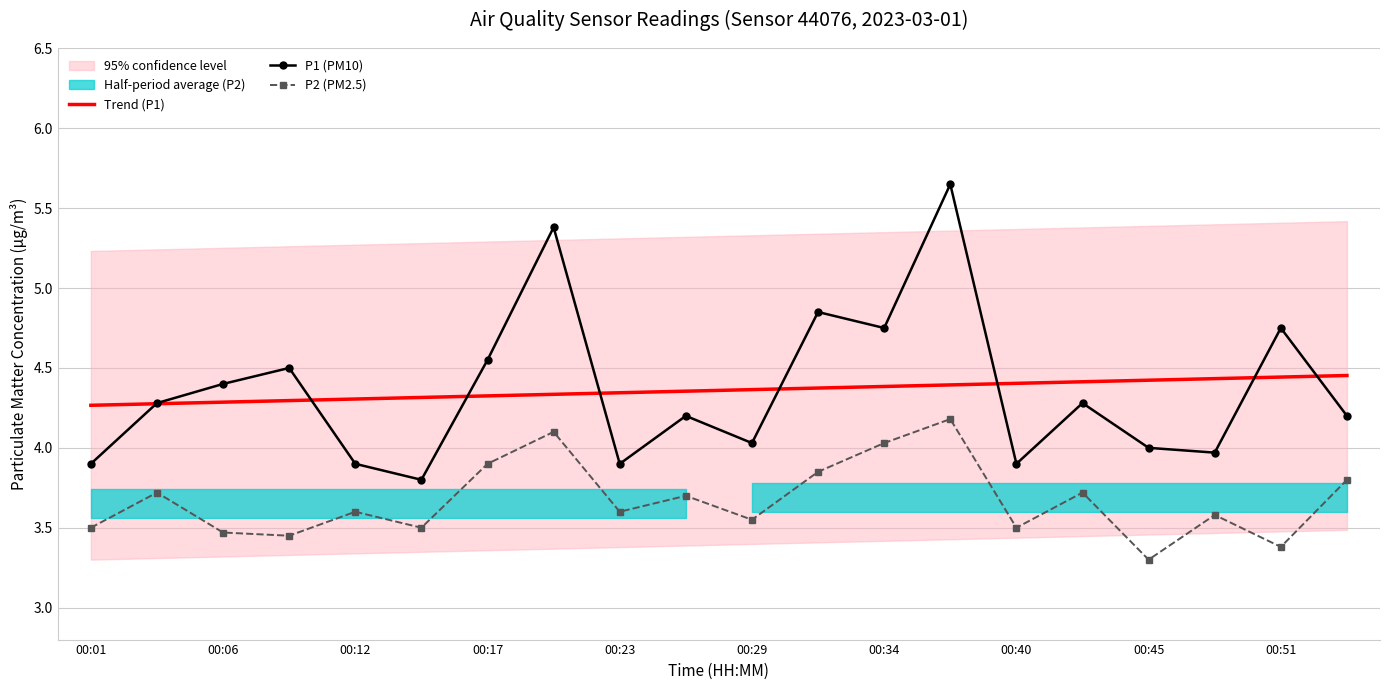

Which series has the largest total across all categories?

Trend (P1)